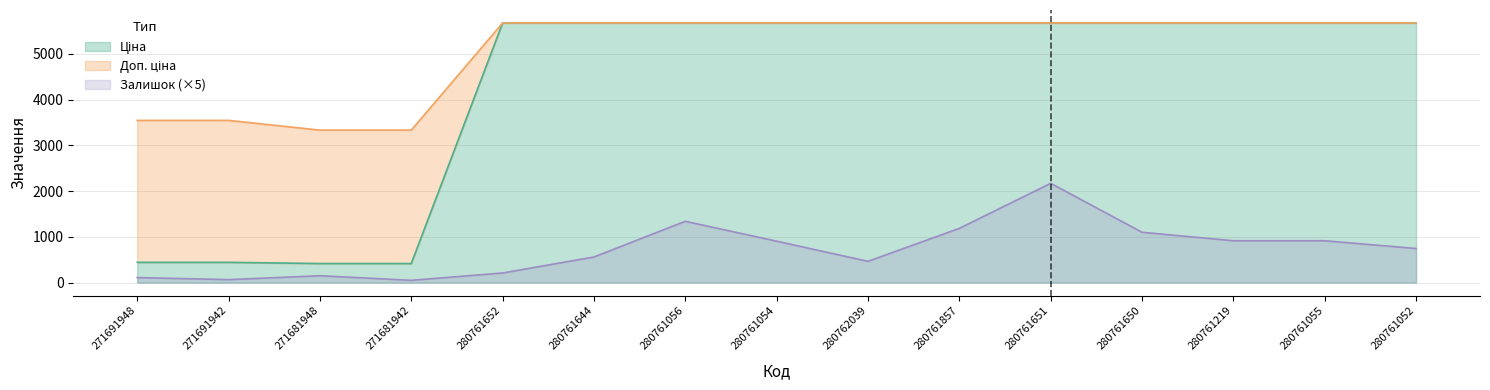

Which series has the largest total across all categories?

Доп. ціна